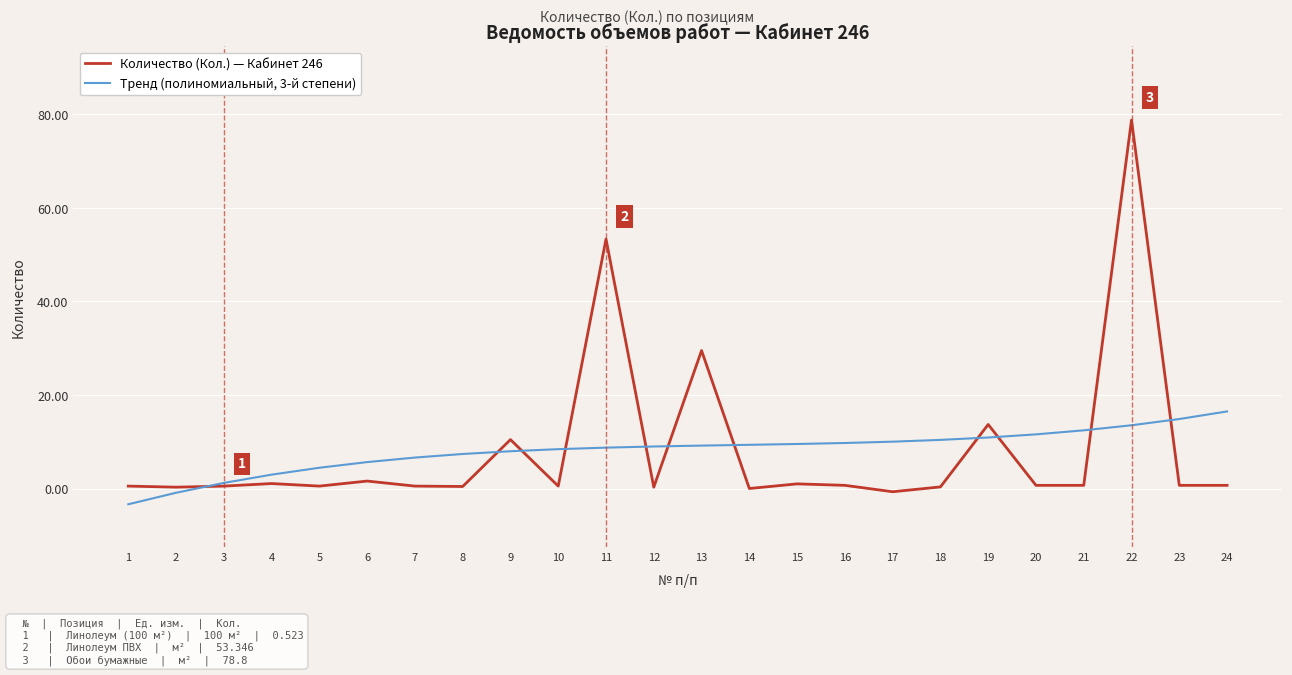

Rank the series by their maximum value, from highest to lowest.

Количество (Кол.) — Кабинет 246, Тренд (полиномиальный, 3-й степени)